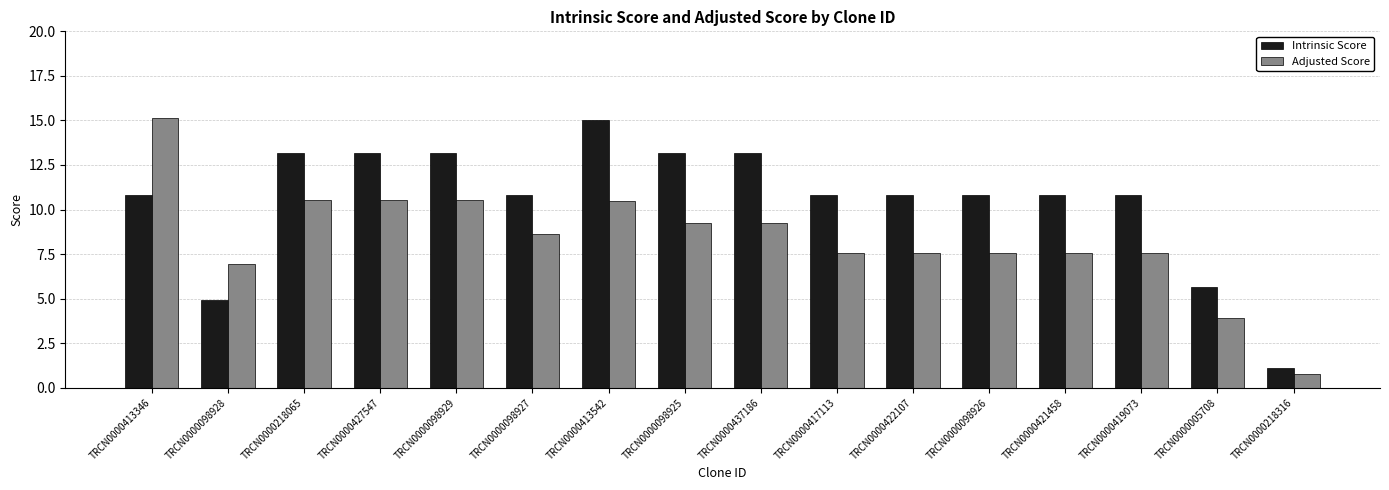

True or false: Adjusted Score has a value of 7.6 at TRCN0000417113.

True